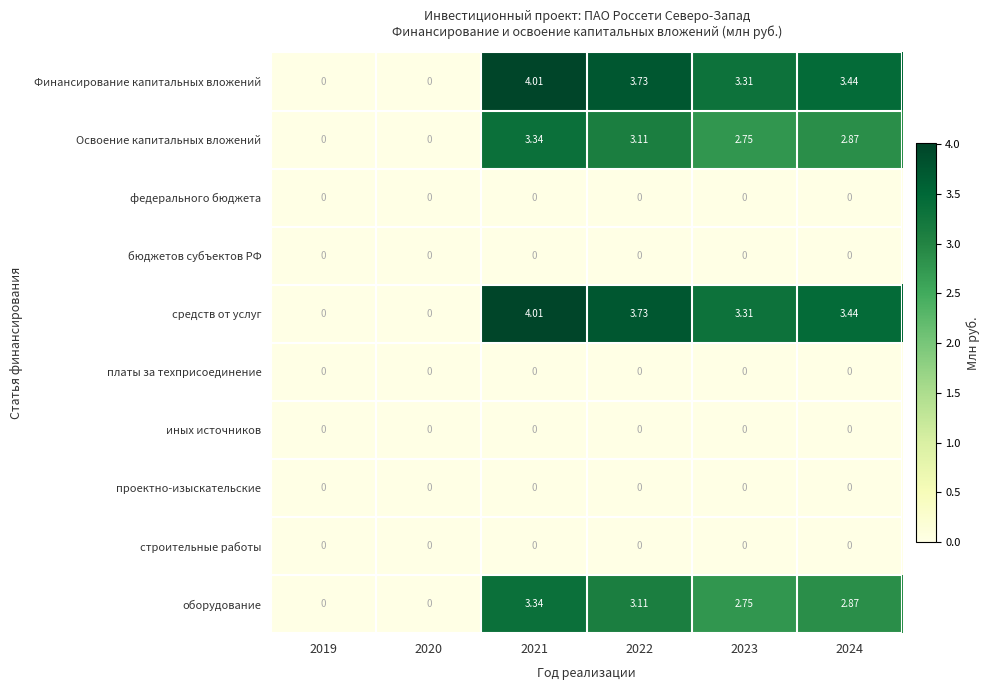

Is the value of оборудование at 2024 greater than the value of федерального бюджета at 2022?

Yes